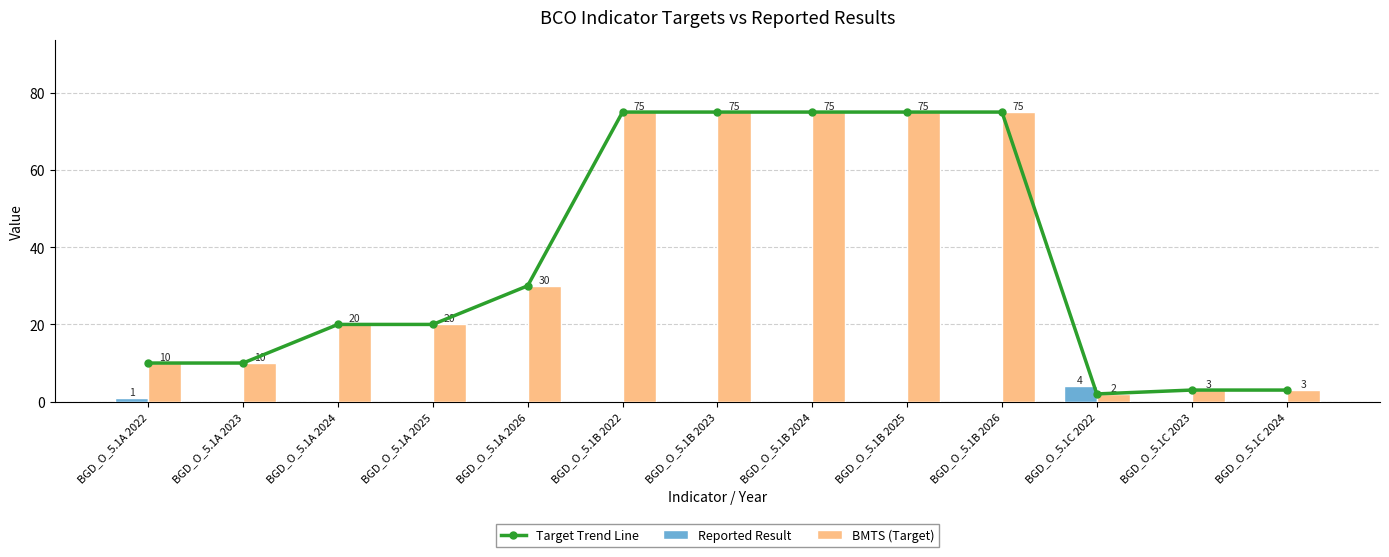

Which series has the largest range (max minus min)?

Target Trend Line